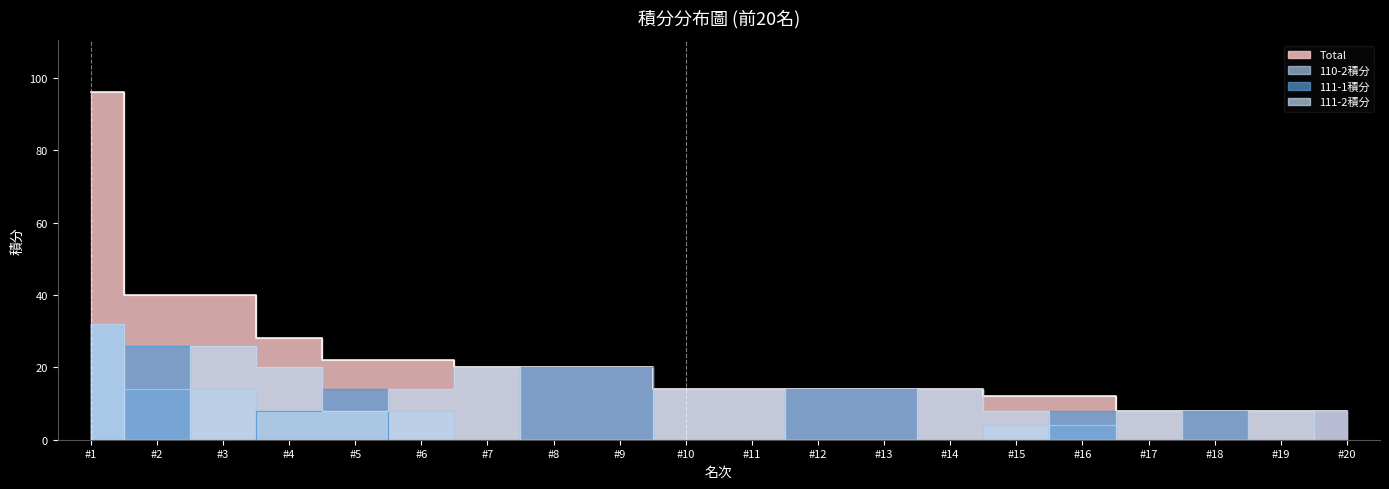

Where is the first local minimum for 111-2積分?

#2